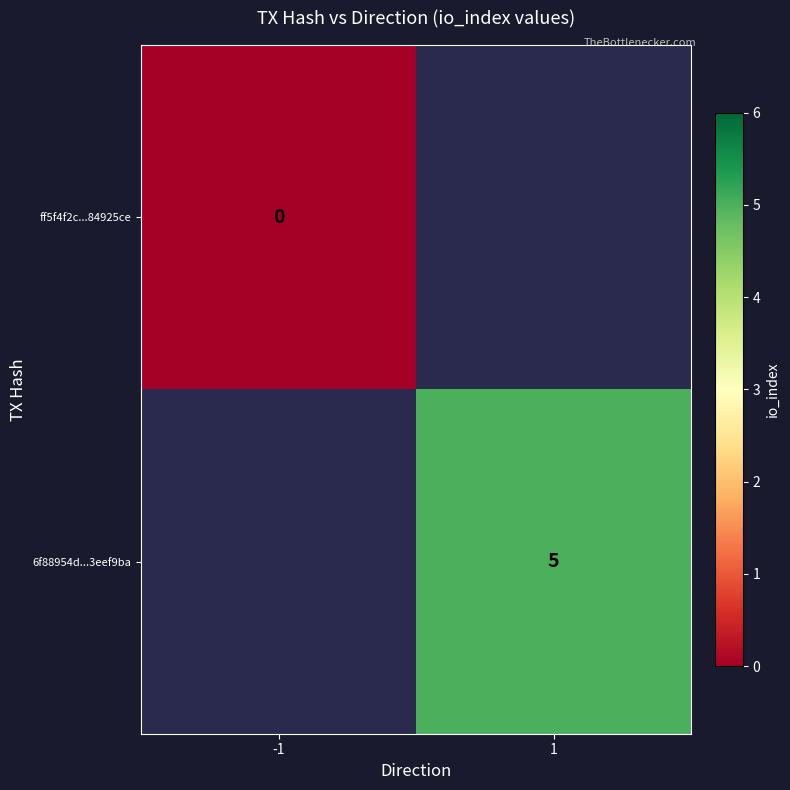

The 6f88954d...3eef9ba series shows 5 at 1. True or false?

True